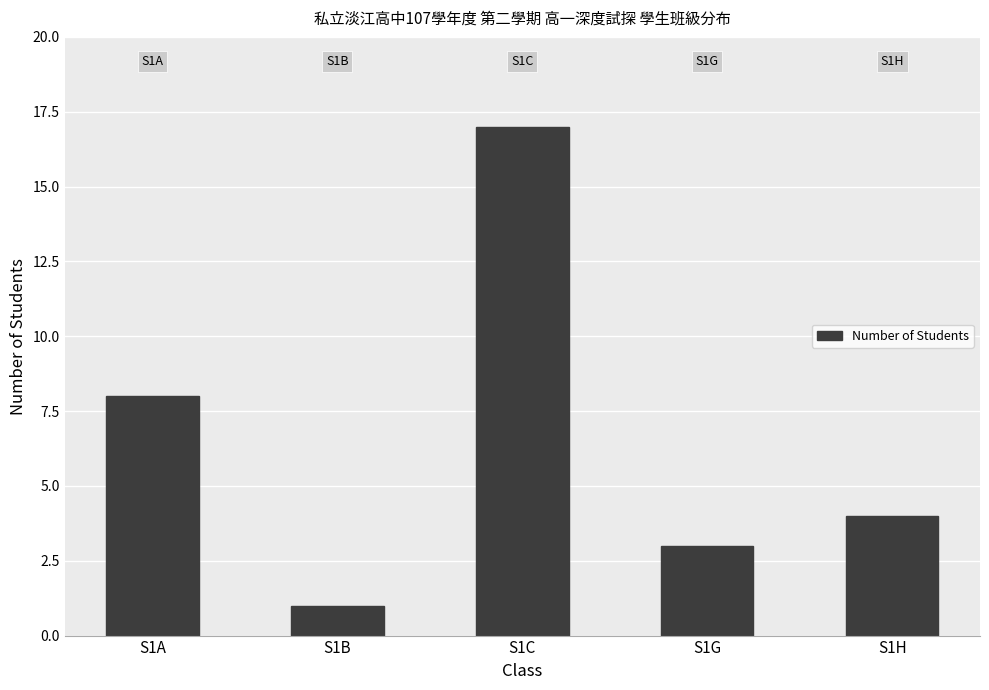

What is the maximum value shown in the chart?

17